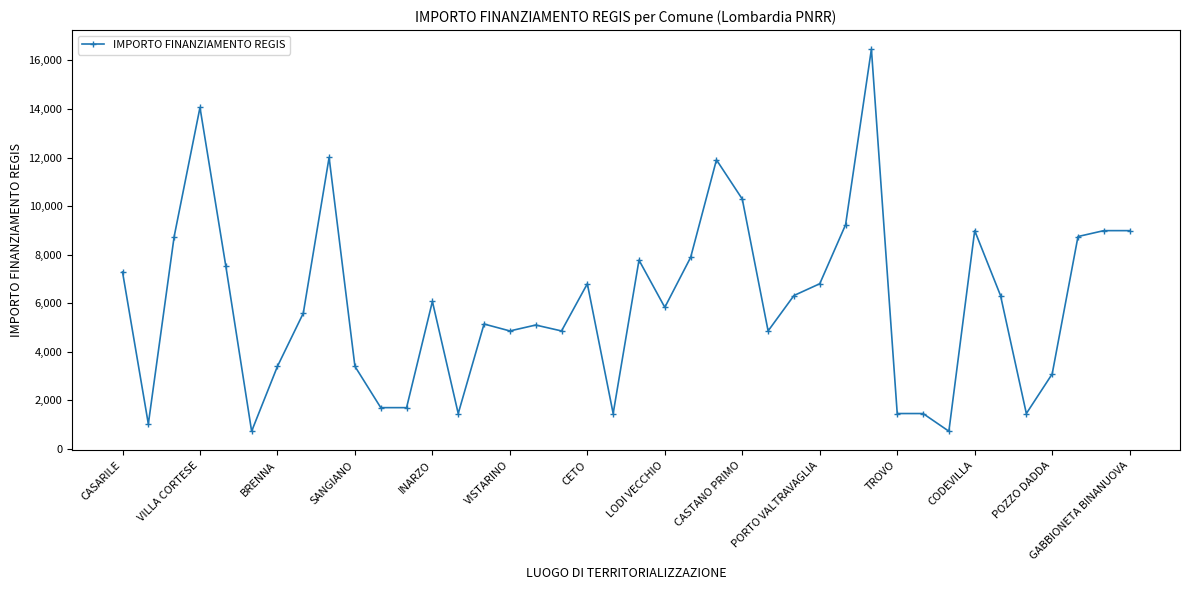

What is the difference between the maximum and minimum values?

15735